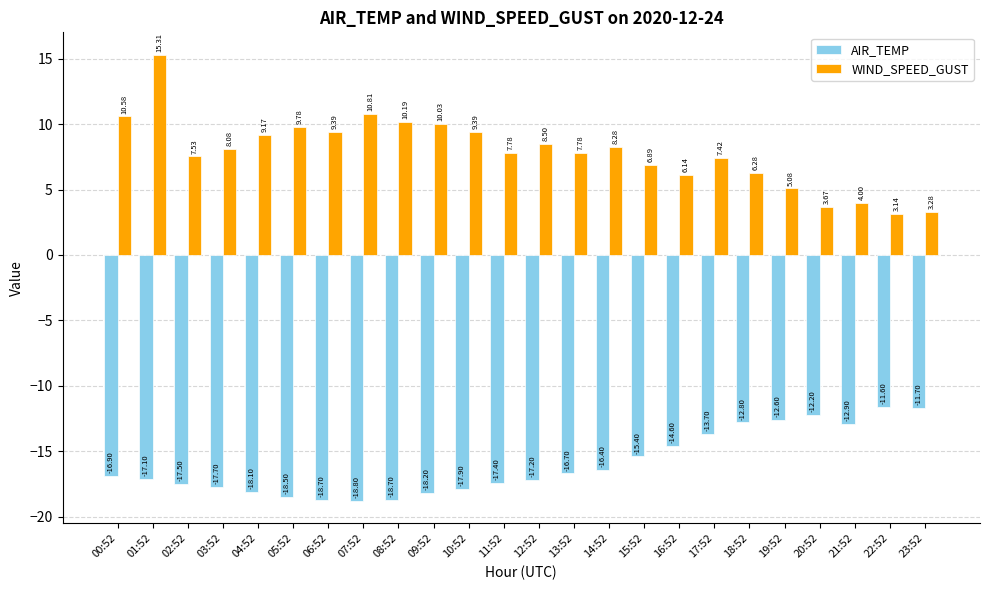

At which category does the chart reach its peak across all series?

01:52